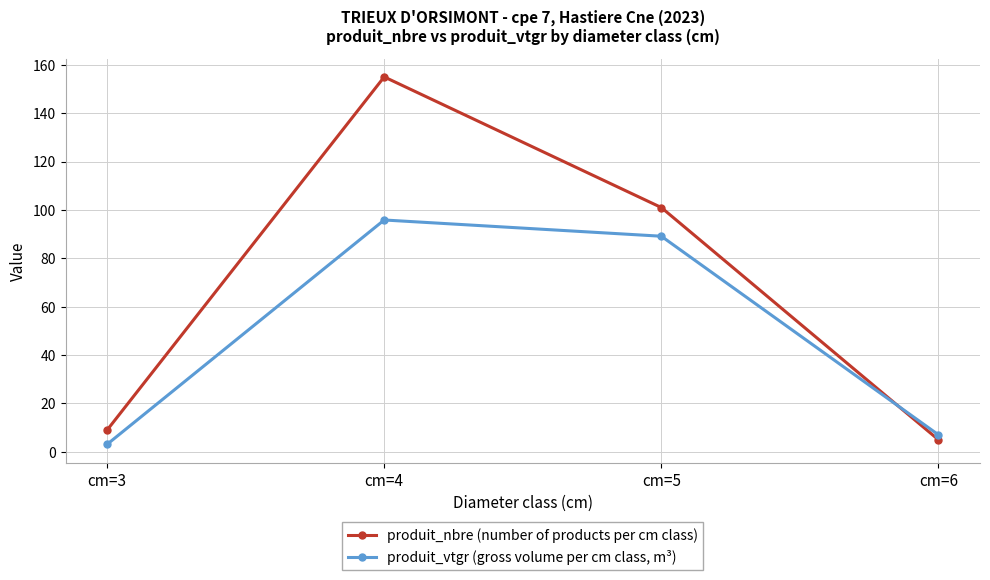

Rank the series by their maximum value, from lowest to highest.

produit_vtgr (gross volume per cm class, m³), produit_nbre (number of products per cm class)